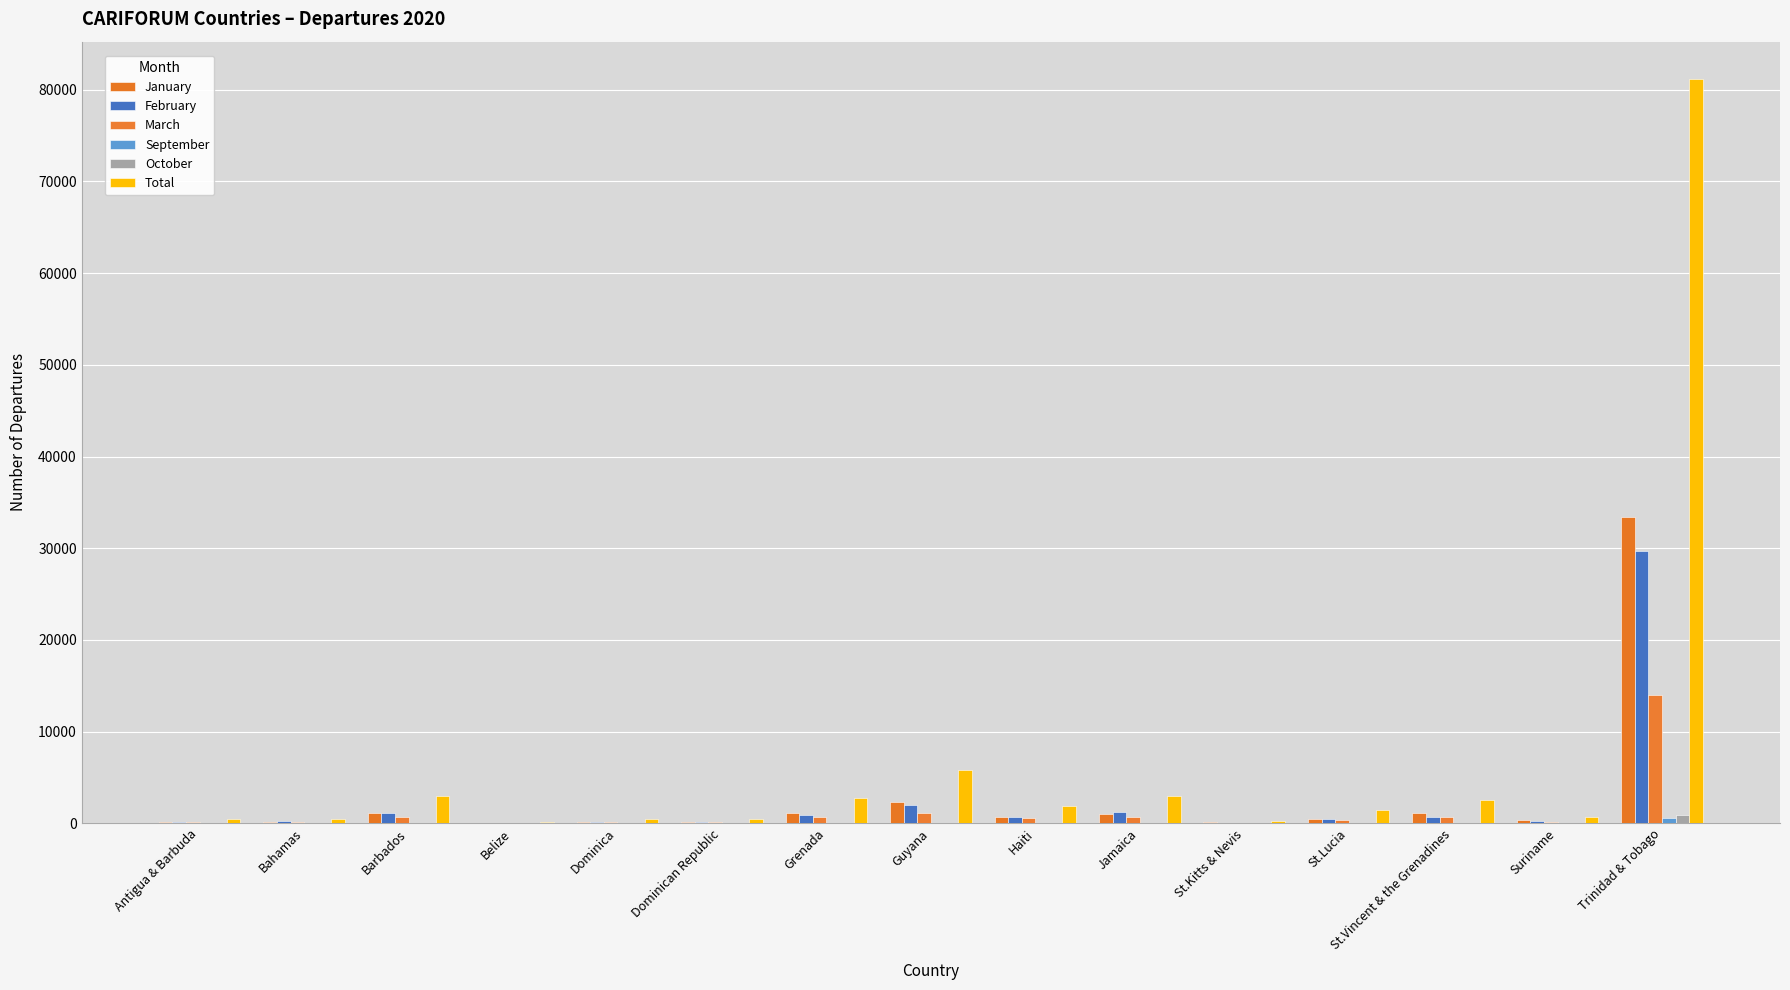

Are the bars grouped side by side (vs. stacked)?

Yes